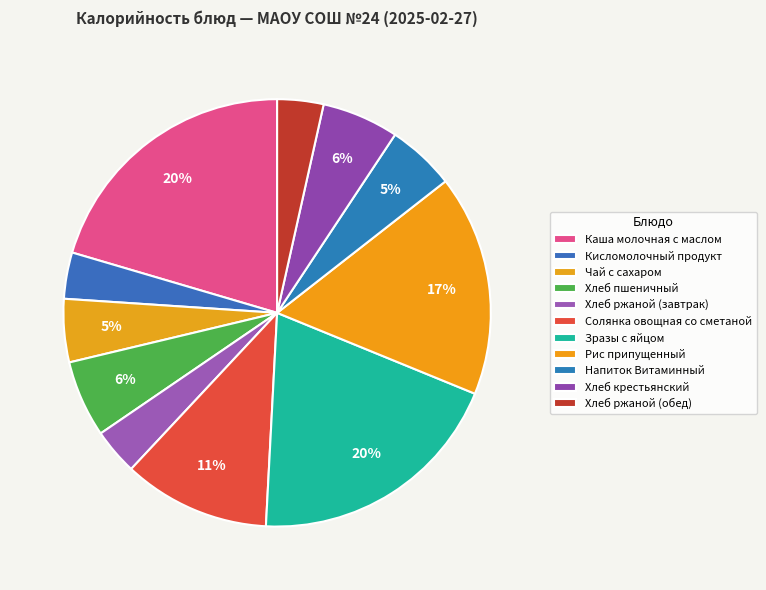

What is the change in value from Хлеб ржаной (завтрак) to Напиток Витаминный?

+19.9